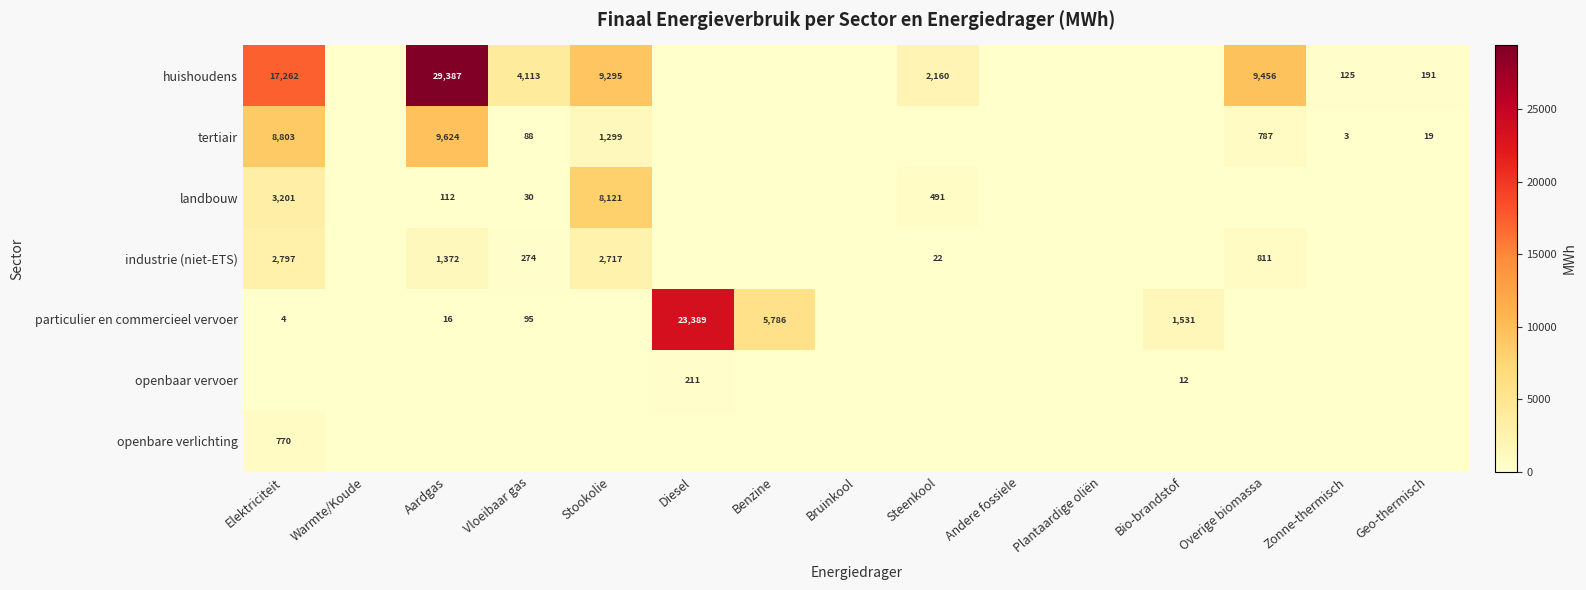

What is the total value across all series at Overige biomassa?

11053.5